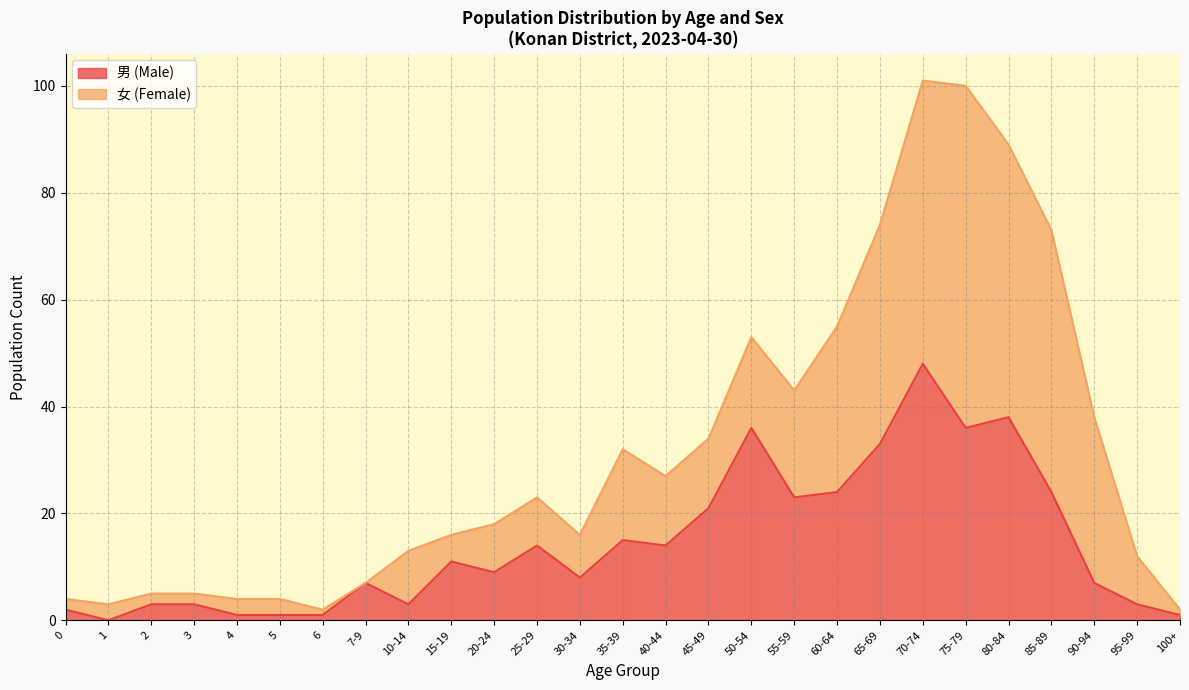

What is the label of the 22nd point from the right?

5